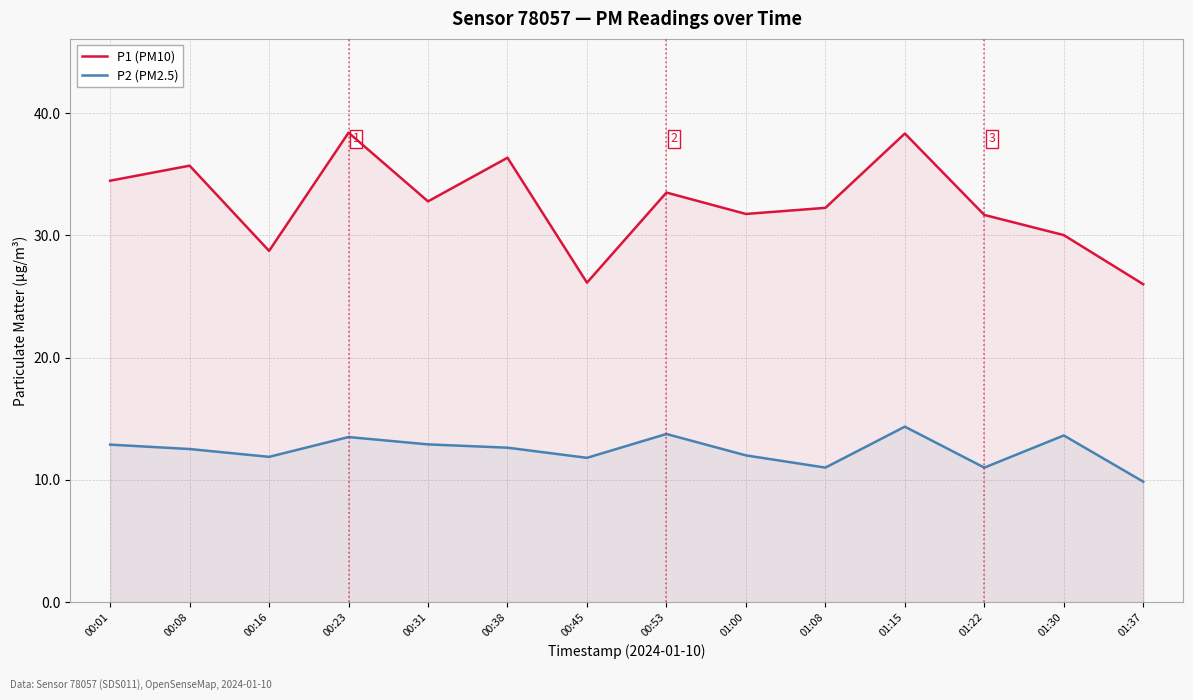

Does the chart display data point markers on the line(s)?

No